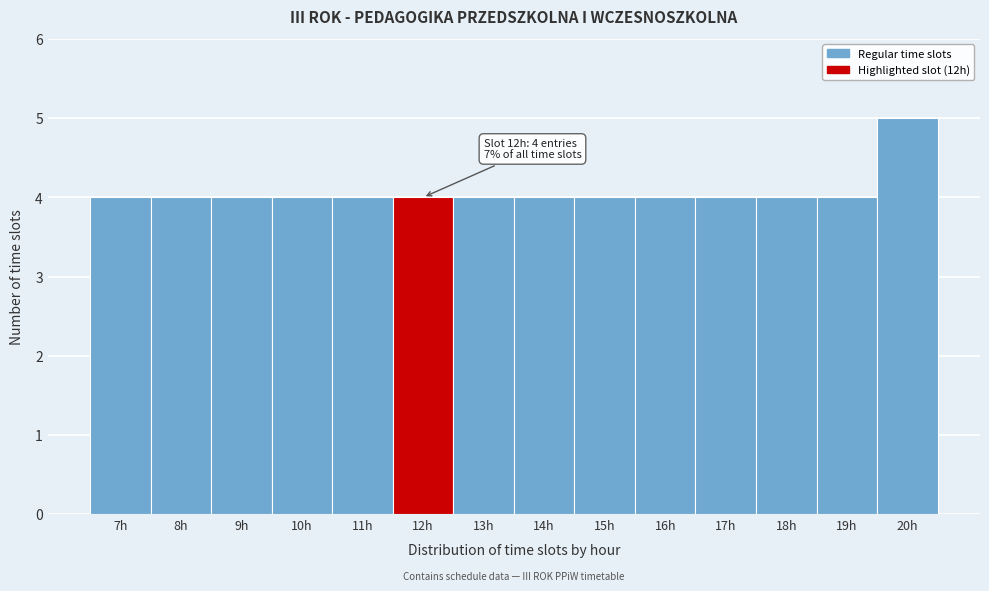

Reading right to left, list all the values displayed in this chart.

20h=5	19h=4	18h=4	17h=4	16h=4	15h=4	14h=4	13h=4	12h=4	11h=4	10h=4	9h=4	8h=4	7h=4